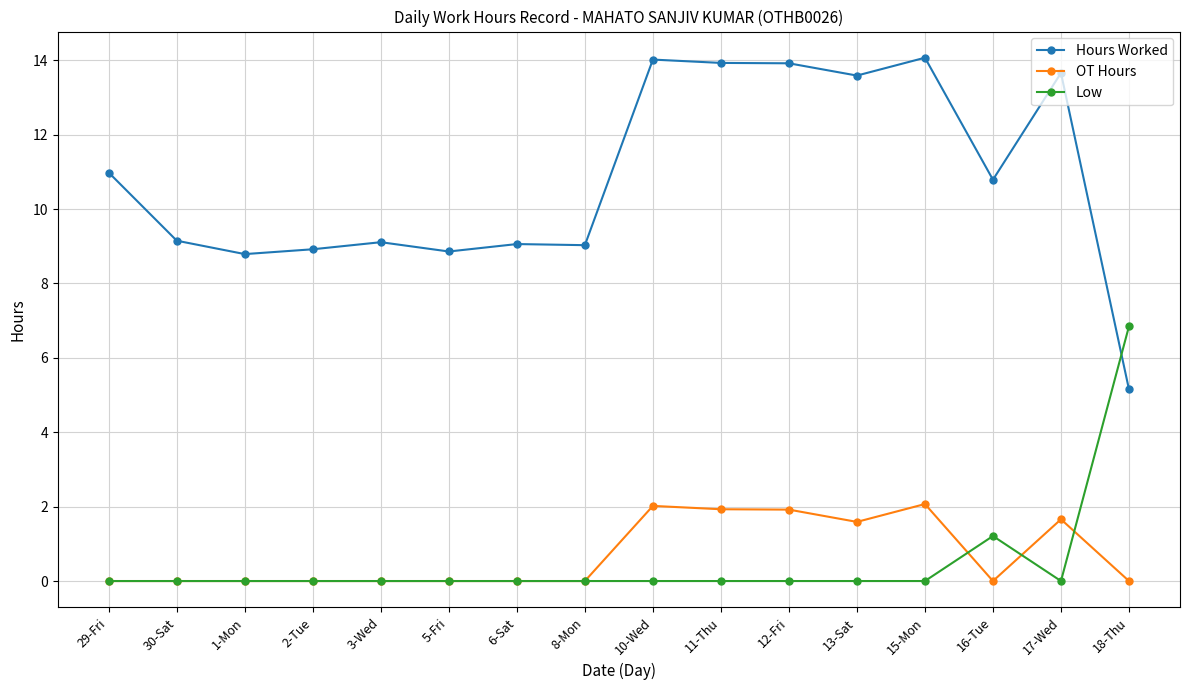

How many data points does each series have?

16